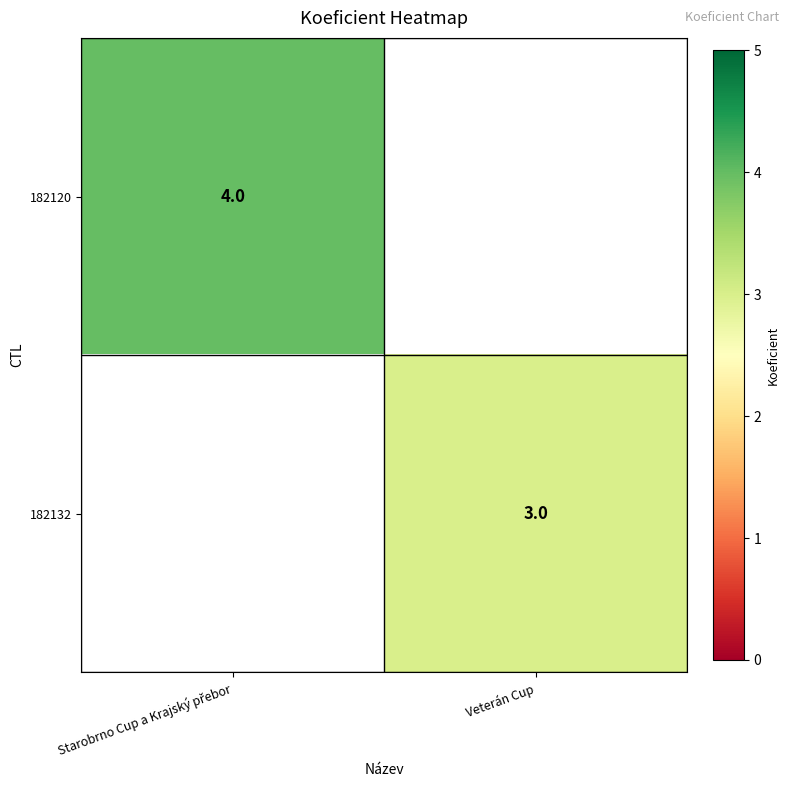

At how many categories does at least one series exceed 3?

1